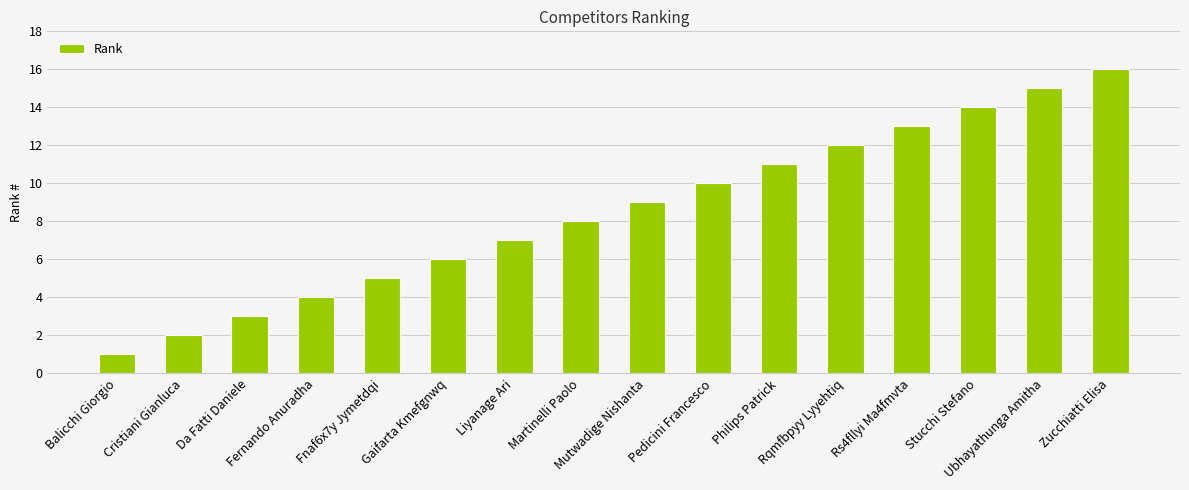

Which has a higher value, Fernando Anuradha or Rs4fllyi Ma4fmvta?

Rs4fllyi Ma4fmvta